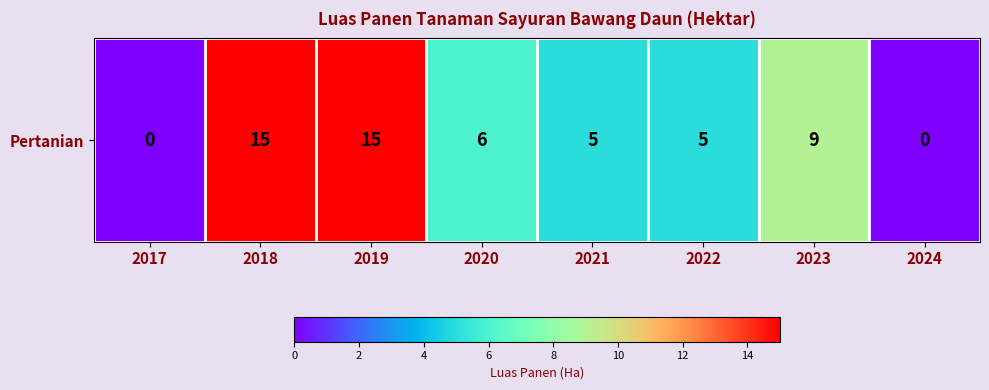

Is it true that the value at 2019 is 5?

False